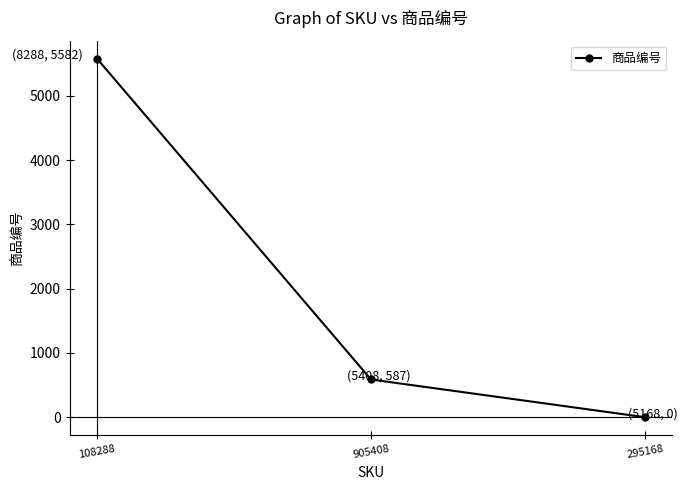

The chart shows a value of 587 at 905408. True or false?

True